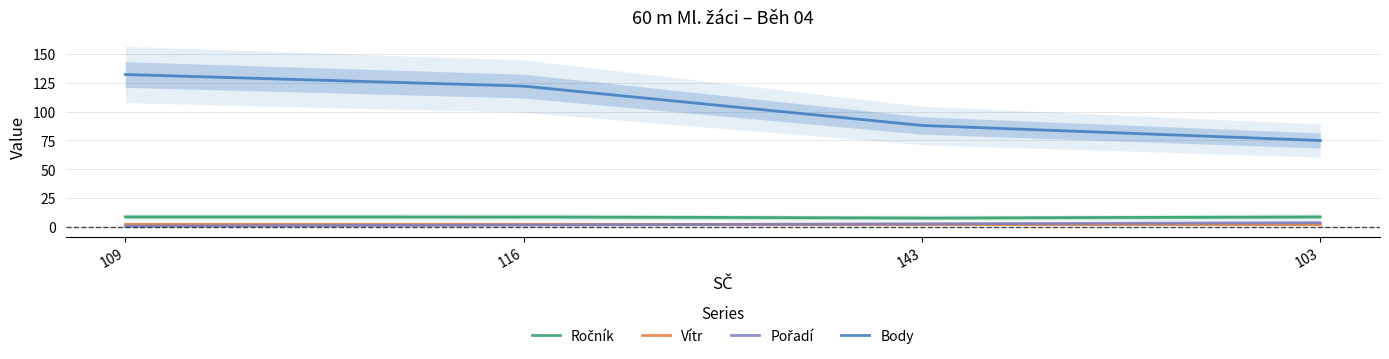

What are all the series names shown in the legend?

Ročník, Vítr, Pořadí, Body